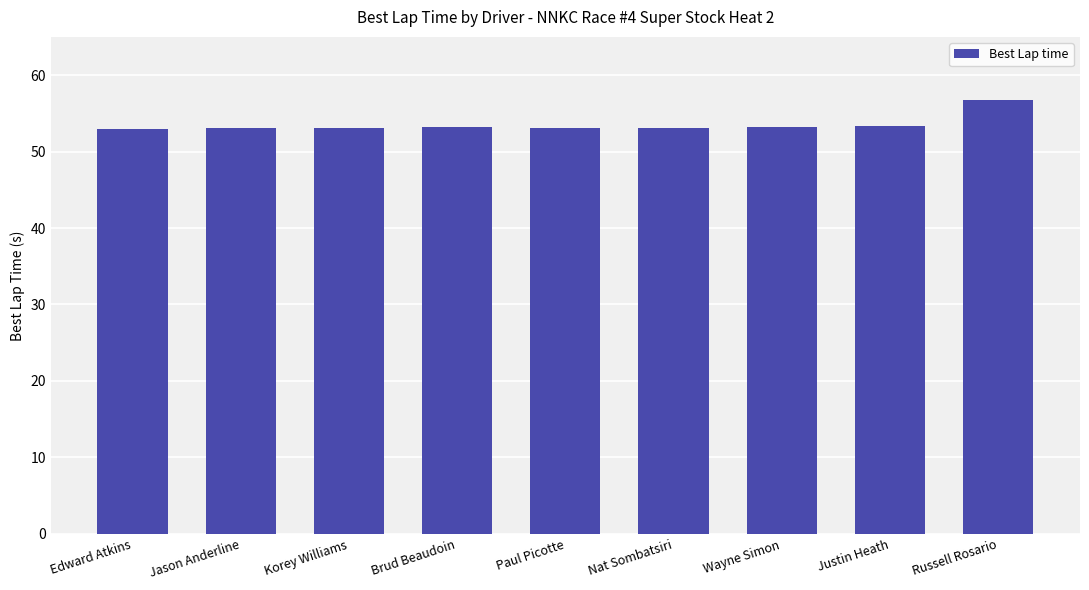

What is the change in value from Paul Picotte to Justin Heath?

+0.3